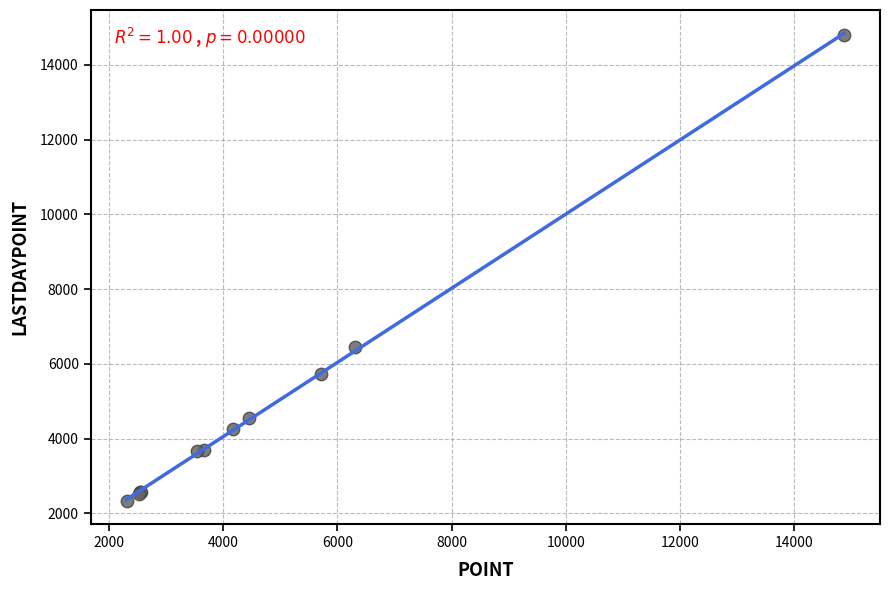

What Y value in the scatter plot is closest to 8568?

6443.5